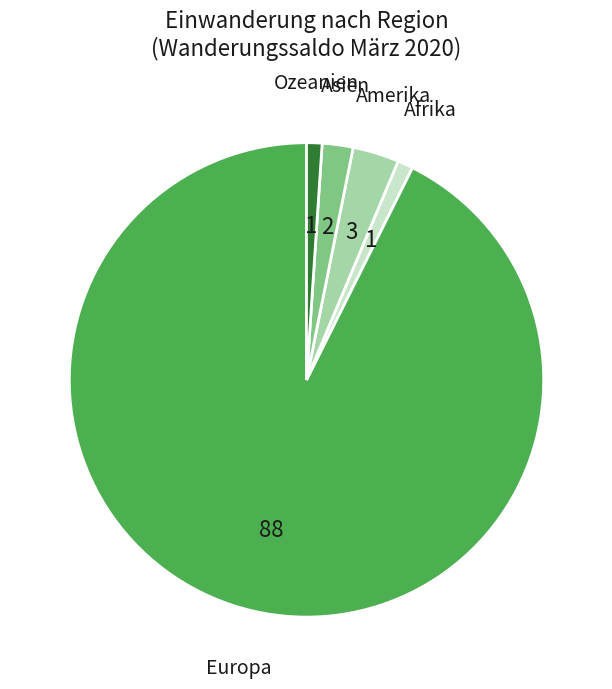

Is there any slice that represents more than half of the pie?

Yes